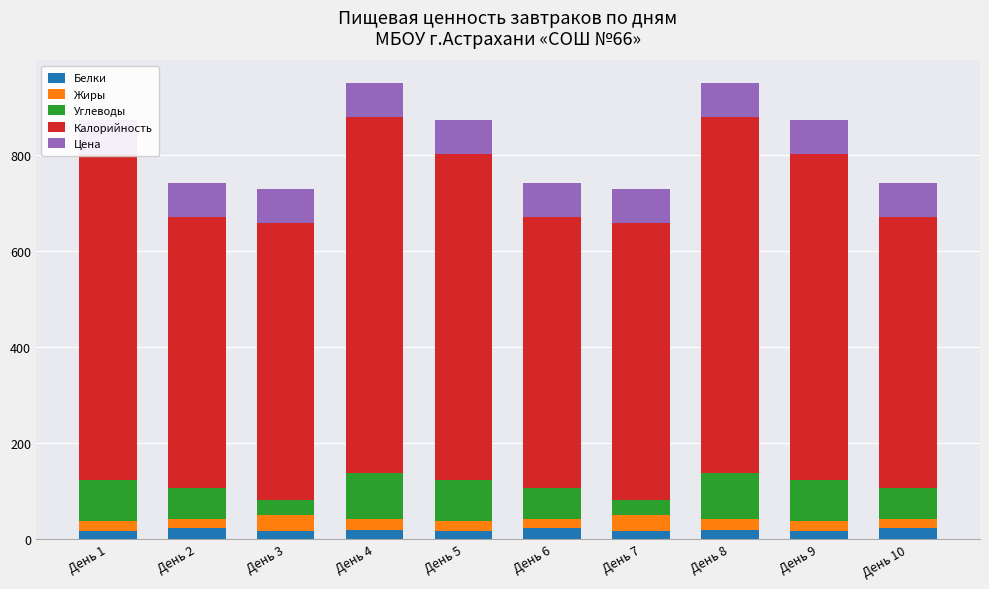

What is the value of the Жиры bar at the 2nd from the left?

19.1